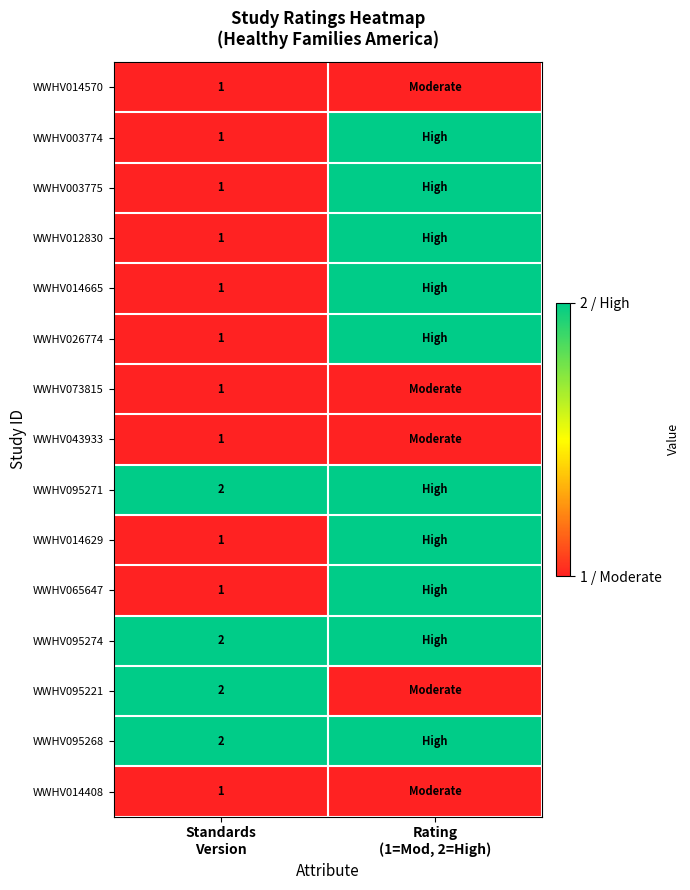

What is the average value of the WWHV043933 series?

1